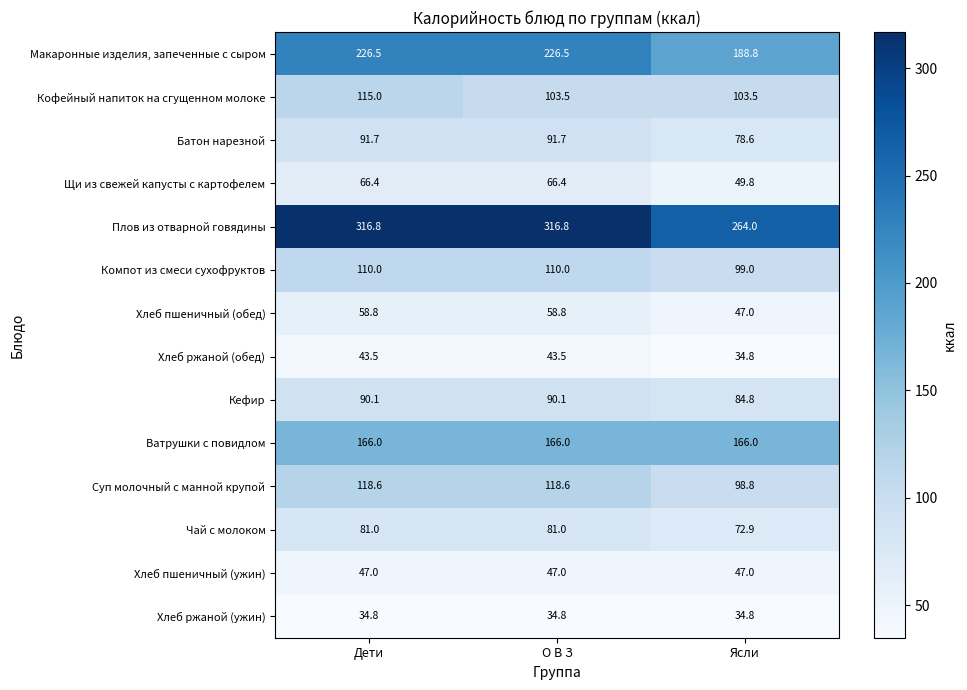

Which series has the widest spread of values?

Плов из отварной говядины